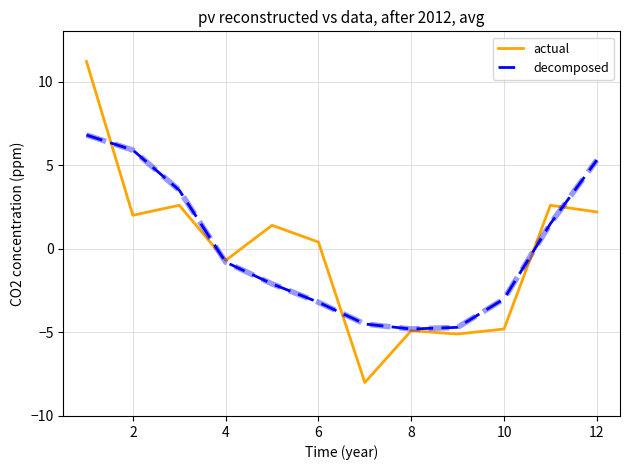

List the series in order of their peak value, lowest first.

decomposed, actual